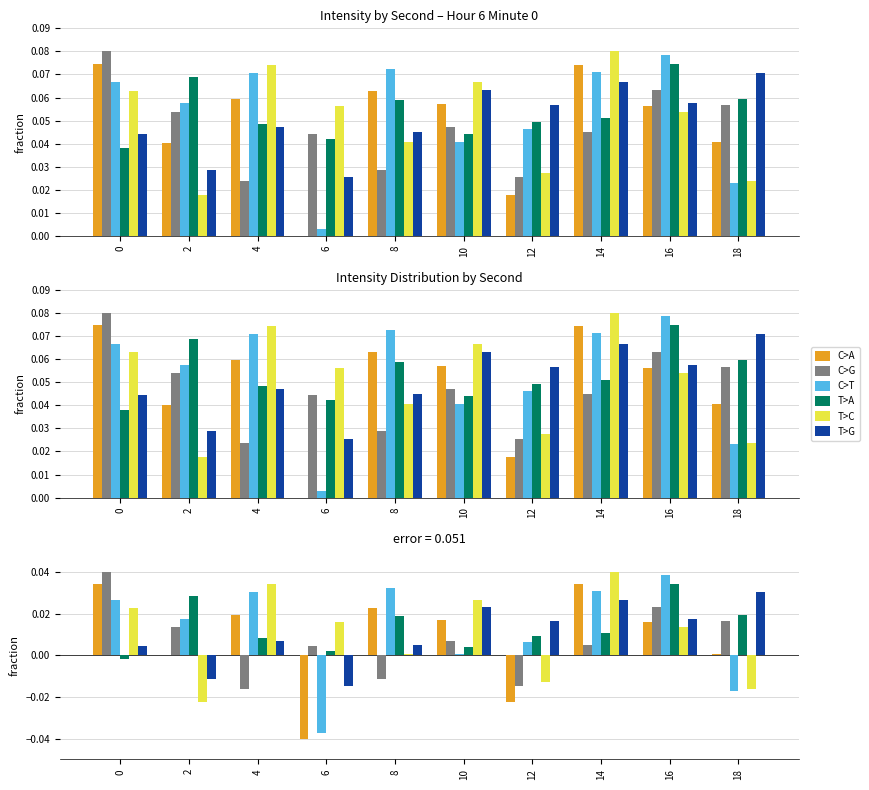

At 6, list the series in order from largest to smallest.

T>C, C>G, T>A, T>G, C>T, C>A